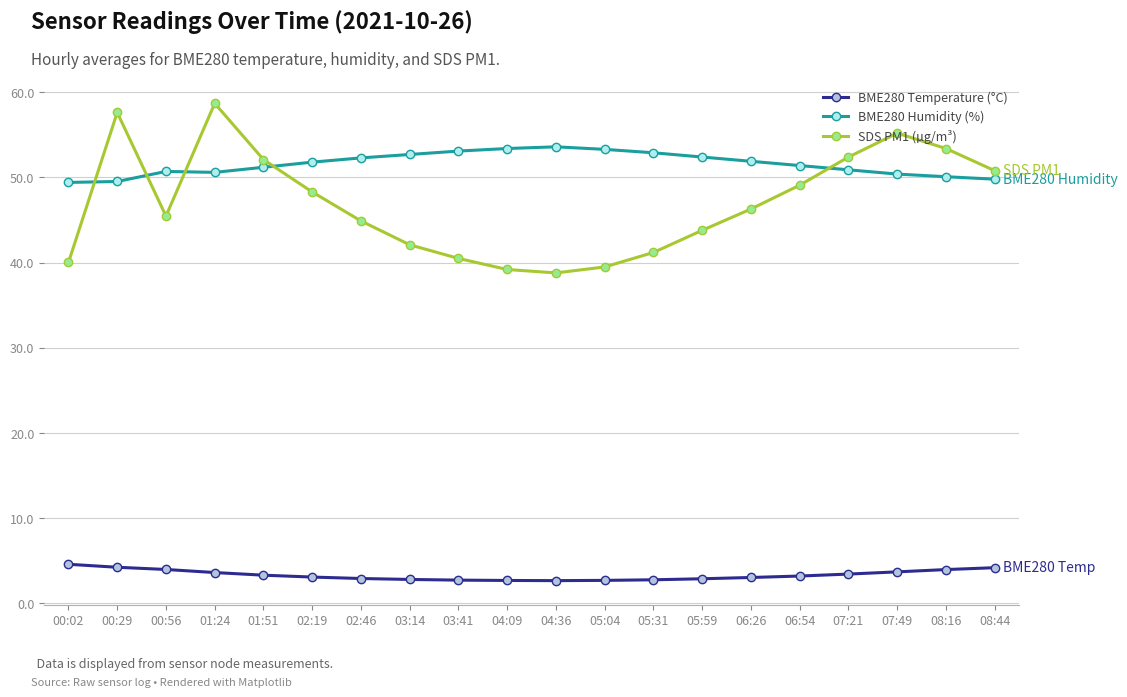

What is the label of the 10th point from the left?

04:09